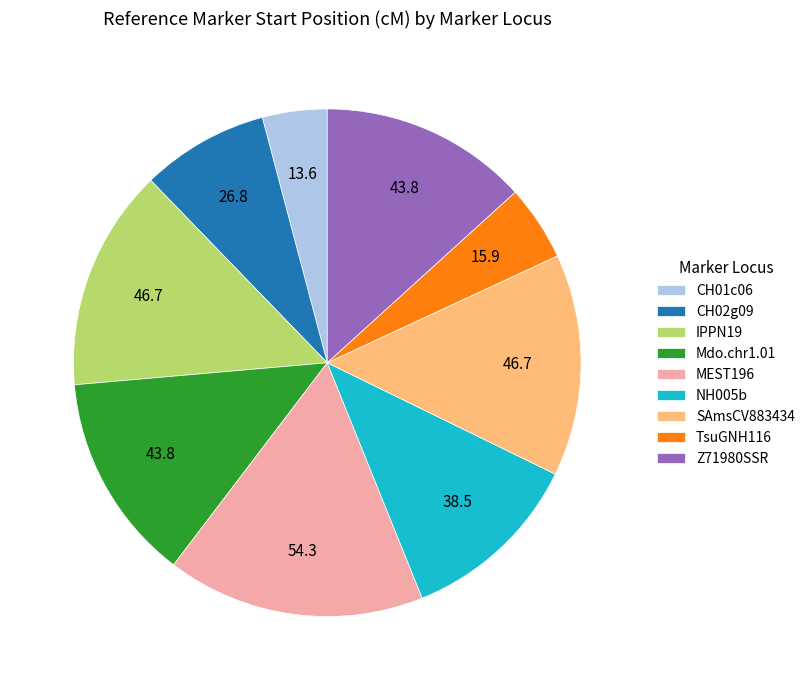

Is it true that CH02g09 is 8% of the pie?

True